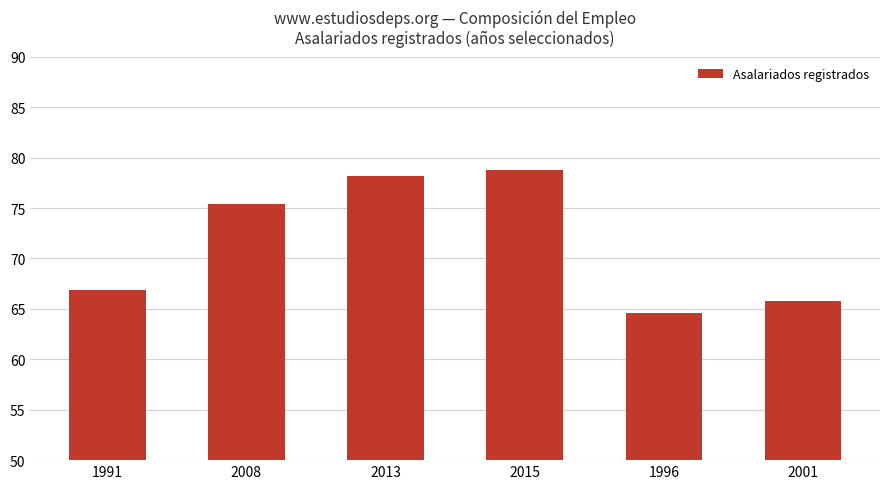

What is the difference between the values at 1991 and 2001?

1.0